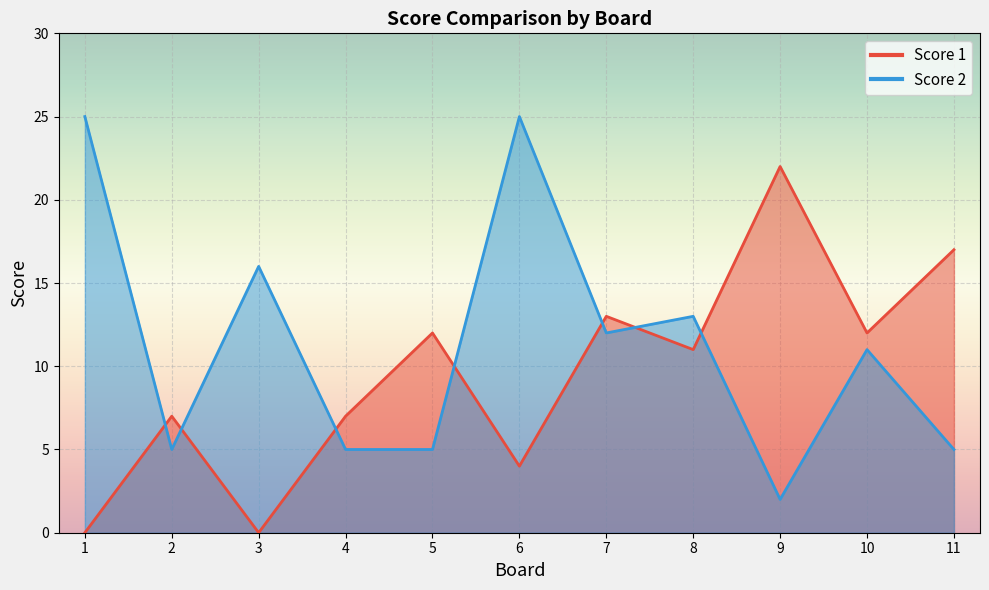

At which category does Score 2 reach its first local valley?

2